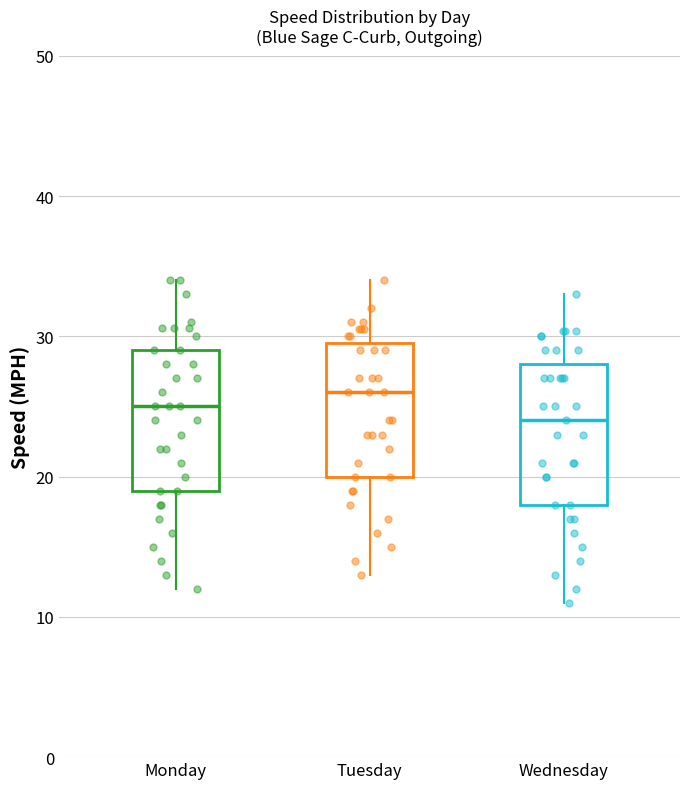

Reading left to right, transcribe this box plot: for each box, give where its median line is, the range the box spans, and where its two whiskers end, as read against the y-axis. The values are not printed on the chart, so give them approximately, as read against the axis.

Monday: median 25, box 19 to 29, whiskers 12 to 34
Tuesday: median 26, box 20 to 30, whiskers 13 to 34
Wednesday: median 24, box 18 to 28, whiskers 11 to 33